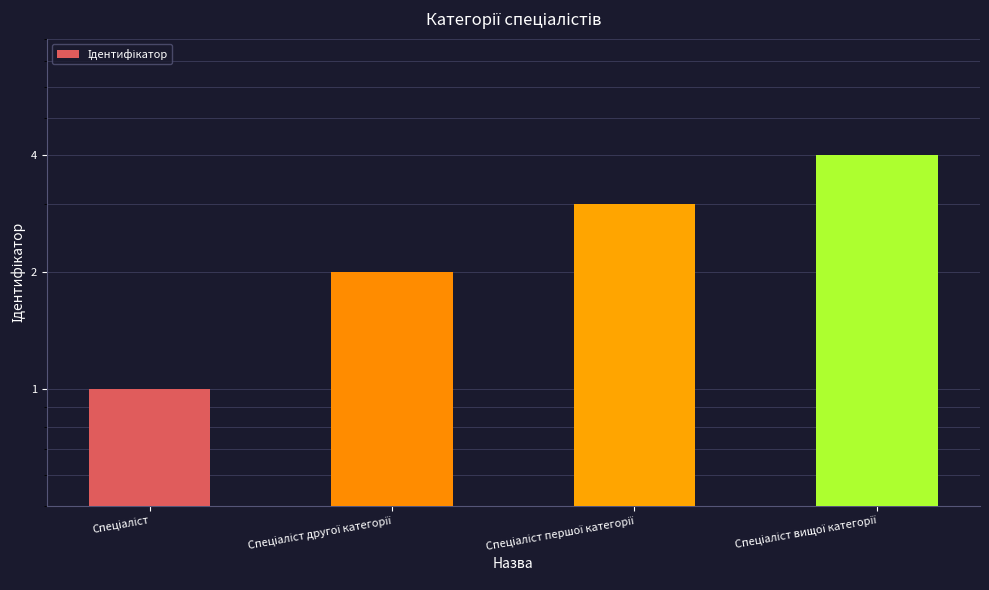

Count the values in the range 2 to 4.

3